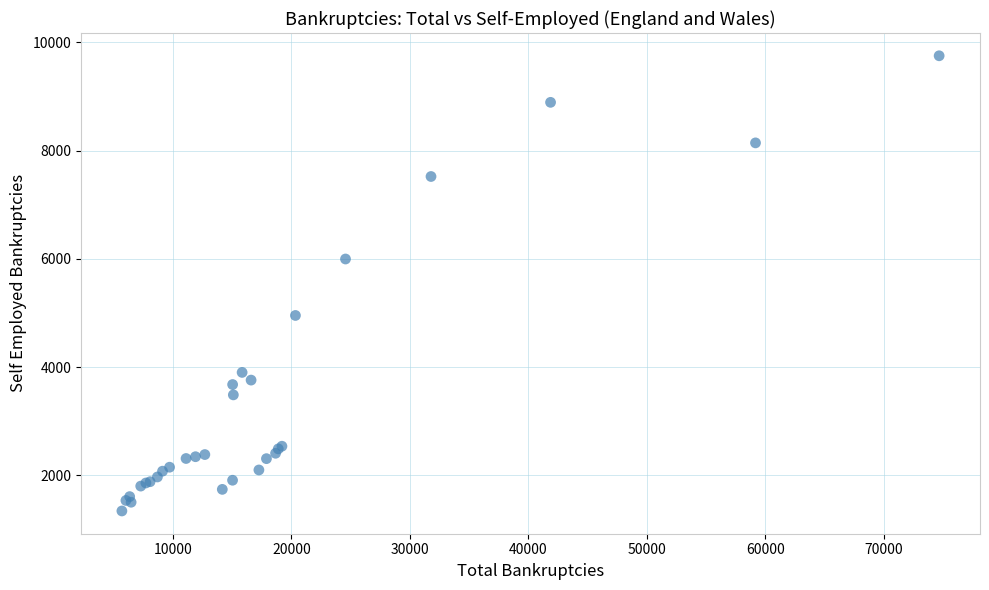

What Y value in the scatter plot is closest to 5548?

5999.0